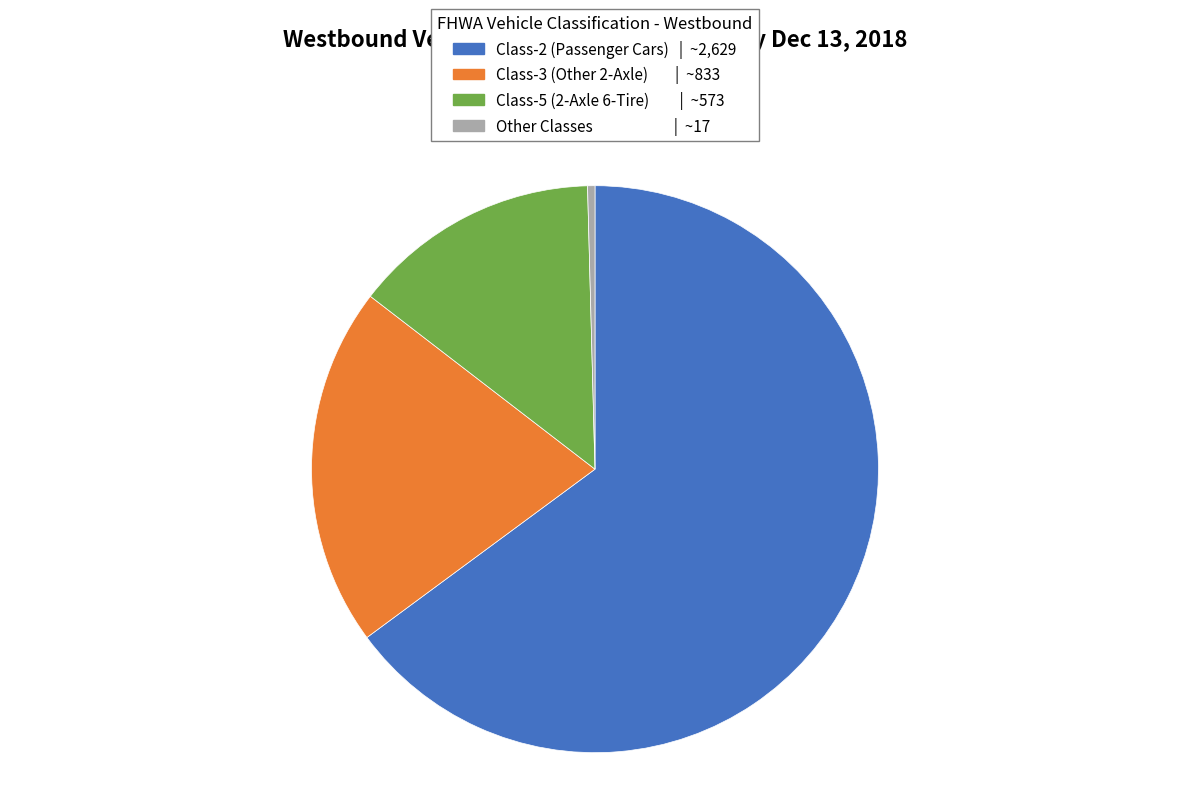

Is there a majority slice in this chart?

Yes